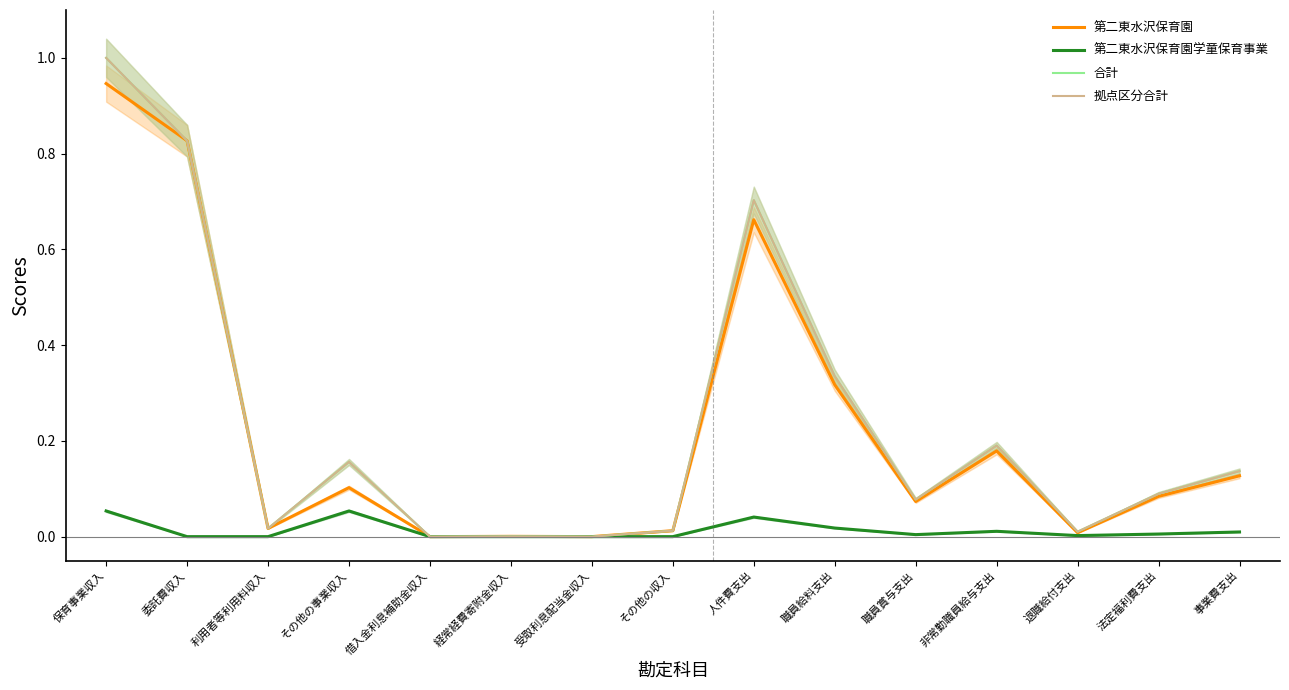

At how many categories does at least one series exceed 0?

15